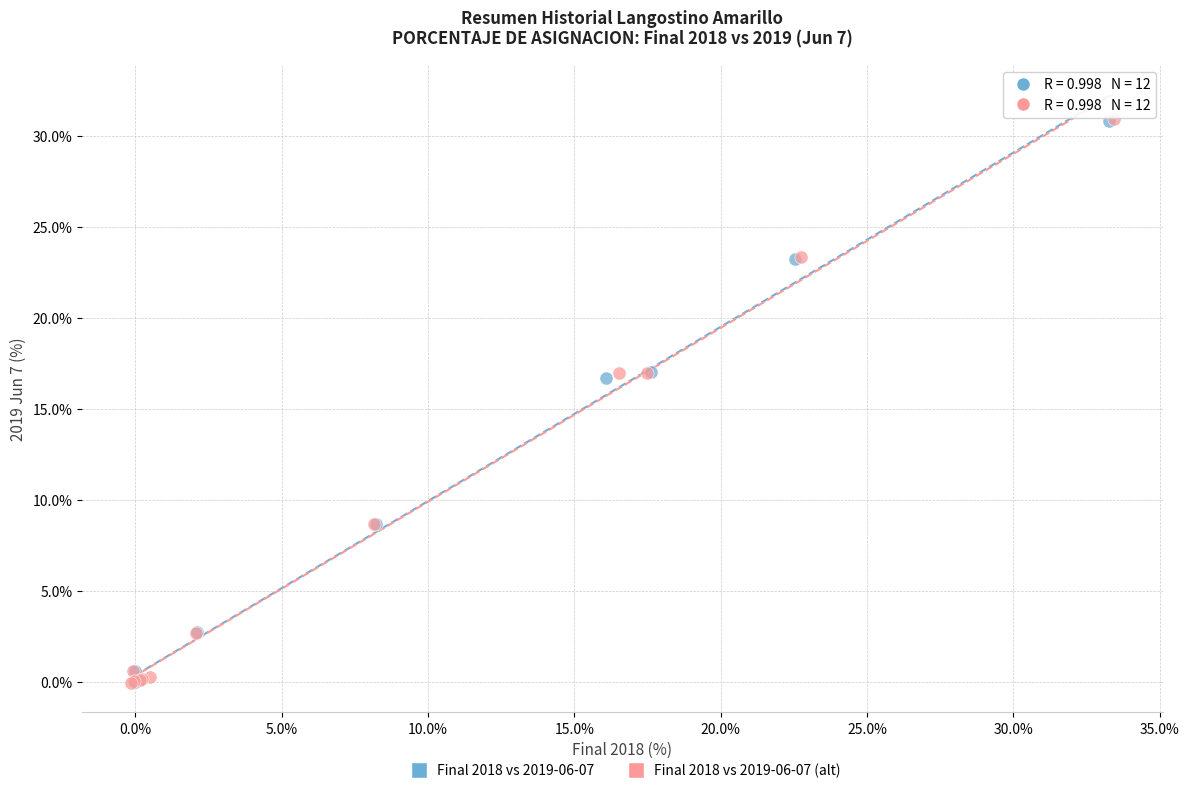

What are all the series names shown in the legend?

Final 2018 vs 2019-06-07, Final 2018 vs 2019-06-07 (alt)